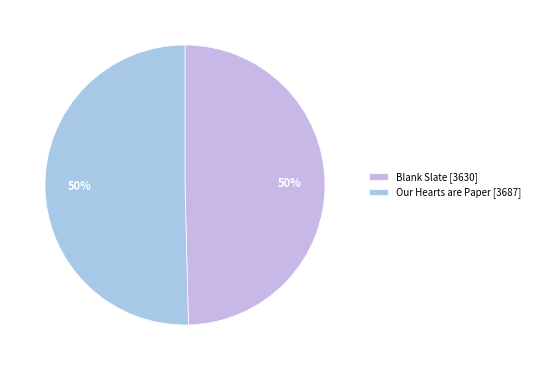

True or false: Blank Slate accounts for 45% of the total.

False